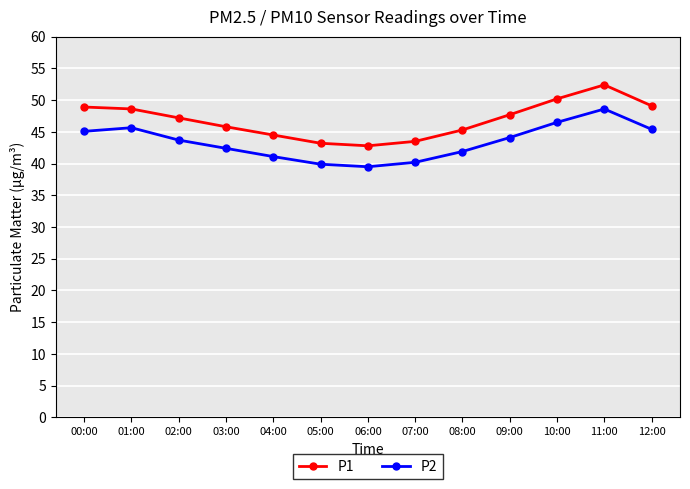

Is the value of P2 at 04:00 greater than the value of P1 at 08:00?

No